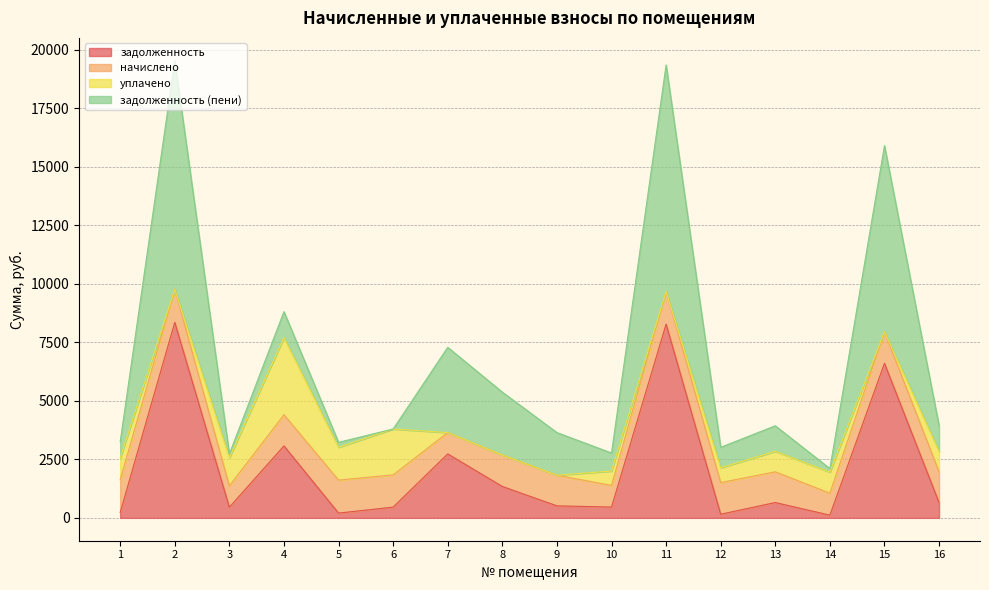

At which label does уплачено reach its minimum?

2